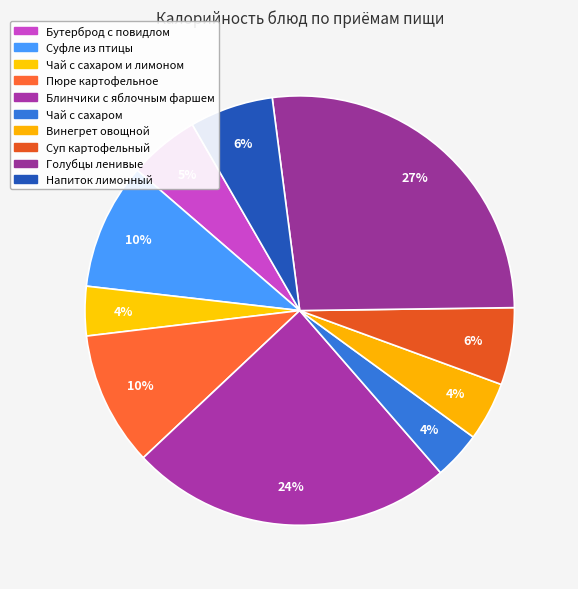

How many slices are in this pie chart?

10